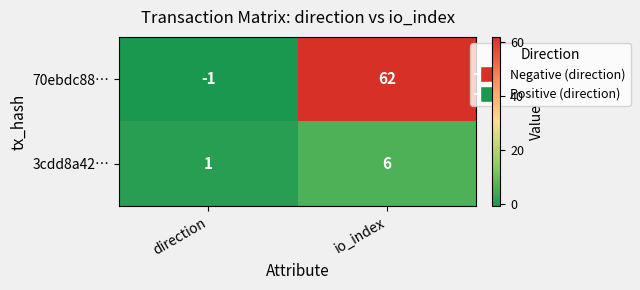

Reading left to right, transcribe all the data shown in this chart.

70ebdc88…: direction=-1	io_index=62
3cdd8a42…: direction=1	io_index=6